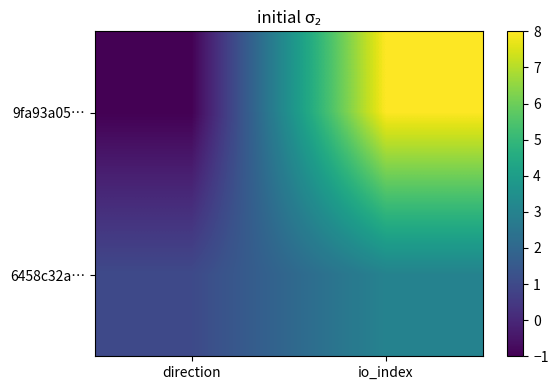

Which series has the largest total across all categories?

9fa93a05…